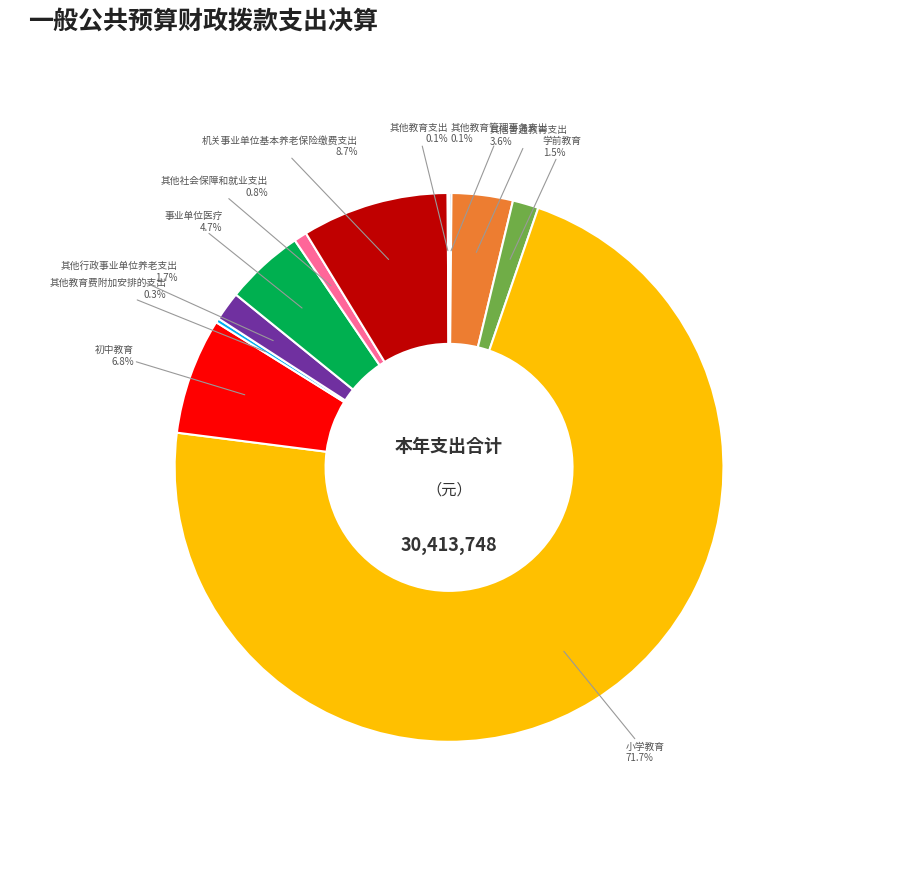

Is there any slice that represents more than half of the pie?

Yes